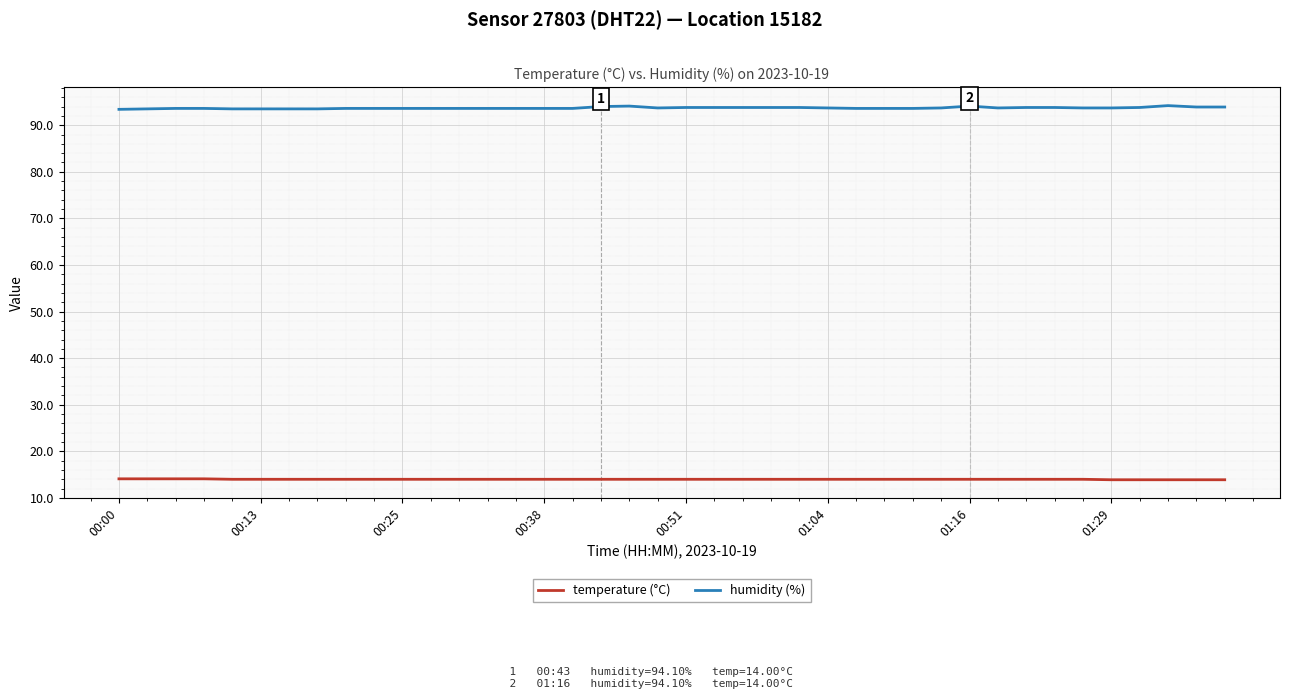

Rank the series by their maximum value, from highest to lowest.

humidity (%), temperature (°C)